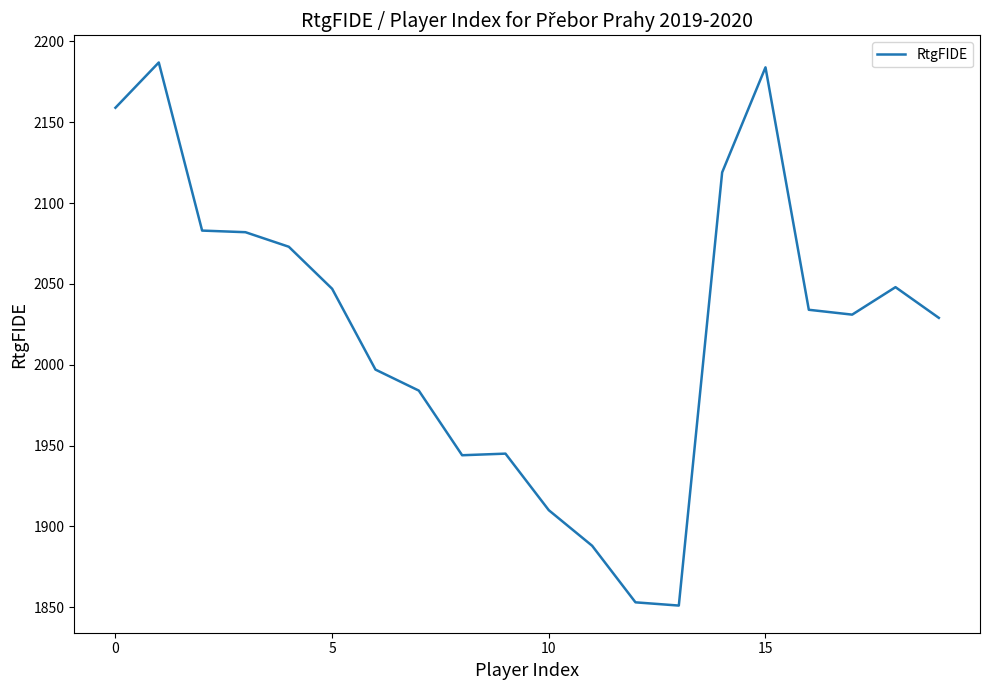

What is the minimum value shown in the chart?

1851